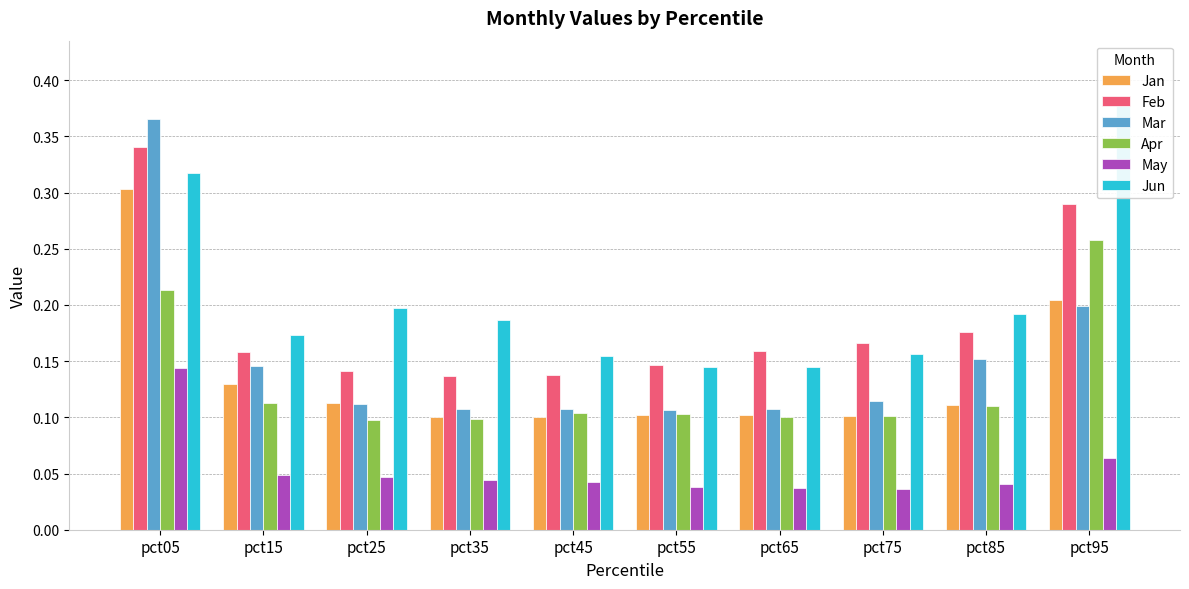

List the series in order of their peak value, lowest first.

May, Apr, Jan, Feb, Mar, Jun